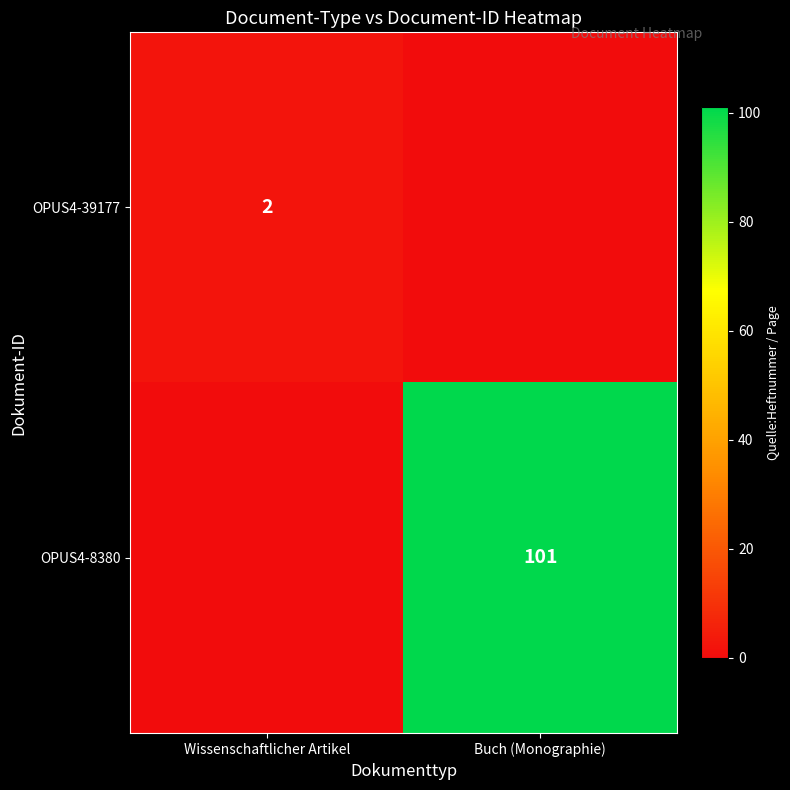

The OPUS4-39177 series shows 1 at Wissenschaftlicher Artikel. True or false?

False